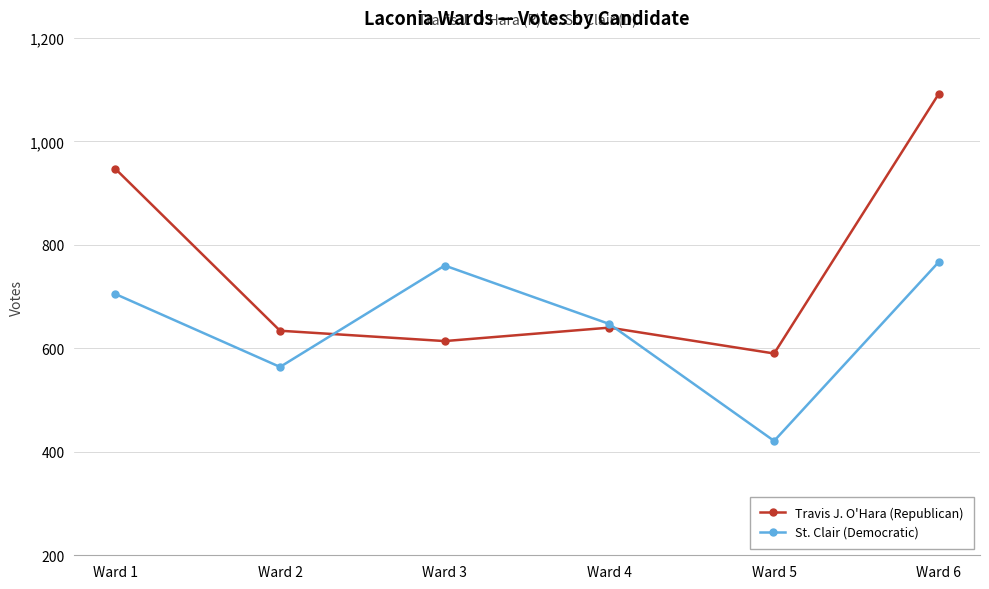

True or false: Travis J. O'Hara (Republican) and St. Clair (Democratic) intersect in this chart.

True